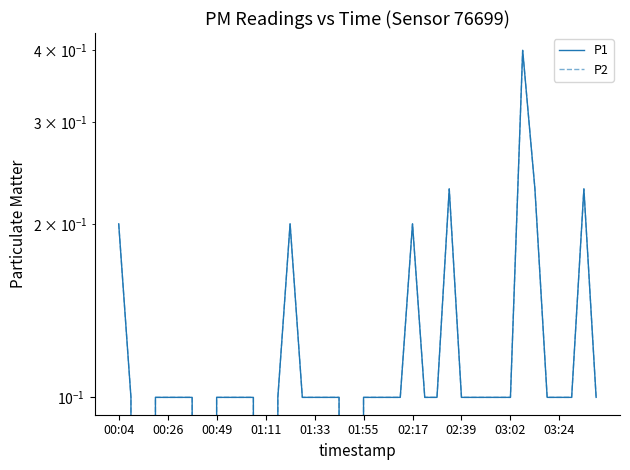

What is the average value of the P2 series?

0.1